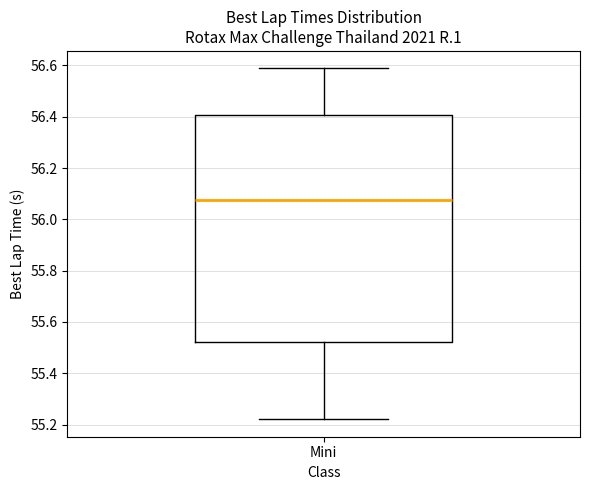

Read this box plot against the y-axis: the position of the median line, the range covered by the box, and the ends of both whiskers. The values are not printed on the chart, so give them approximately, as read against the axis.

median 56.08, box 55.52 to 56.40, whiskers 55.22 to 56.58